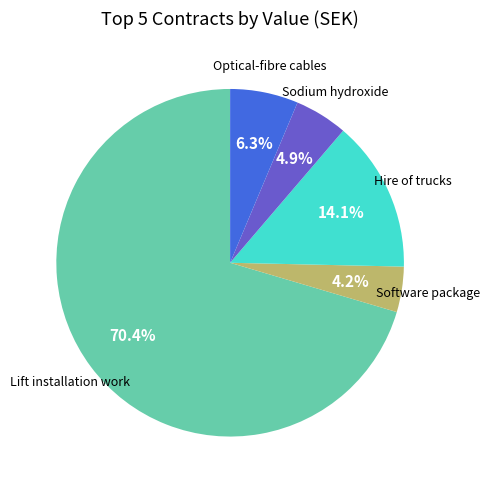

Is there any slice that represents more than half of the pie?

Yes